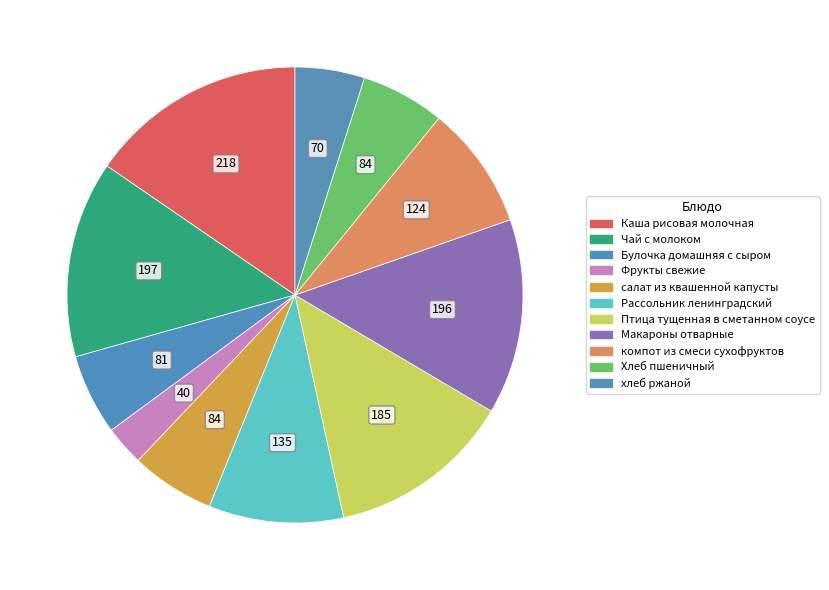

Which slice is the smallest?

Фрукты свежие